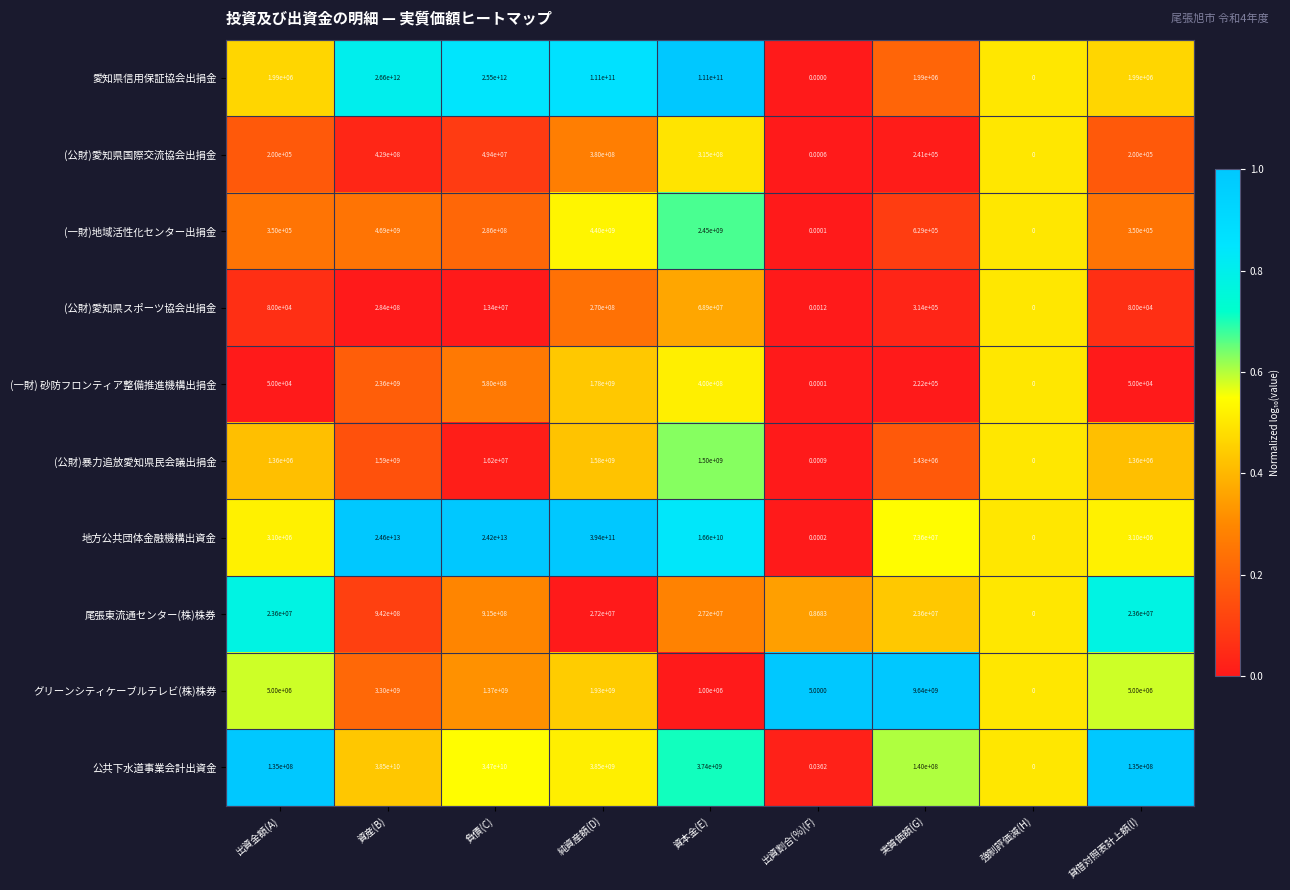

Rank the series at 資本金(E) from lowest to highest value.

グリーンシティケーブルテレビ(株)株券, 尾張東流通センター(株)株券, (公財)愛知県スポーツ協会出捐金, (公財)愛知県国際交流協会出捐金, (一財) 砂防フロンティア整備推進機構出捐金, (公財)暴力追放愛知県民会議出捐金, (一財)地域活性化センター出捐金, 公共下水道事業会計出資金, 地方公共団体金融機構出資金, 愛知県信用保証協会出捐金